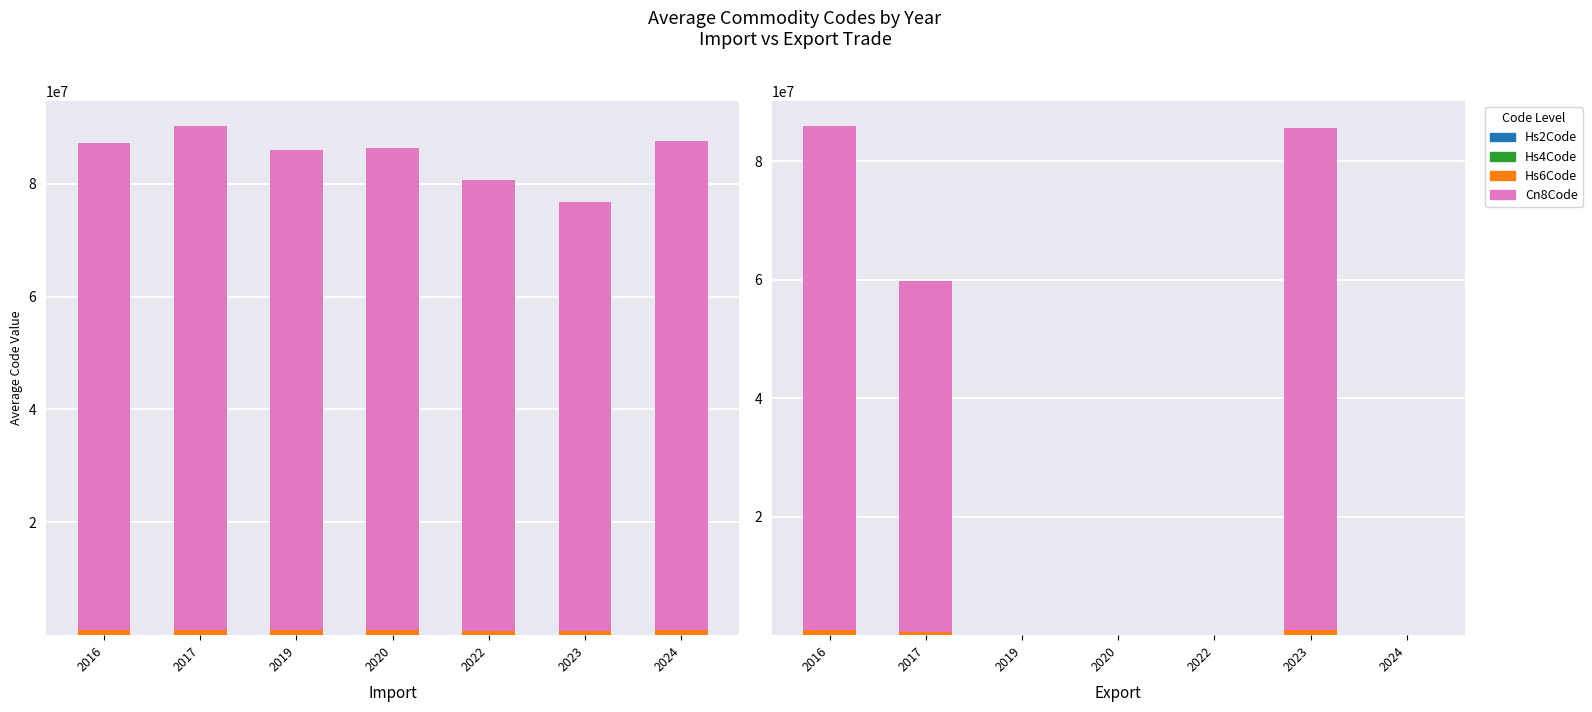

List the labels in order of Hs6Code value, smallest first.

2019, 2020, 2022, 2024, 2017, 2023, 2016